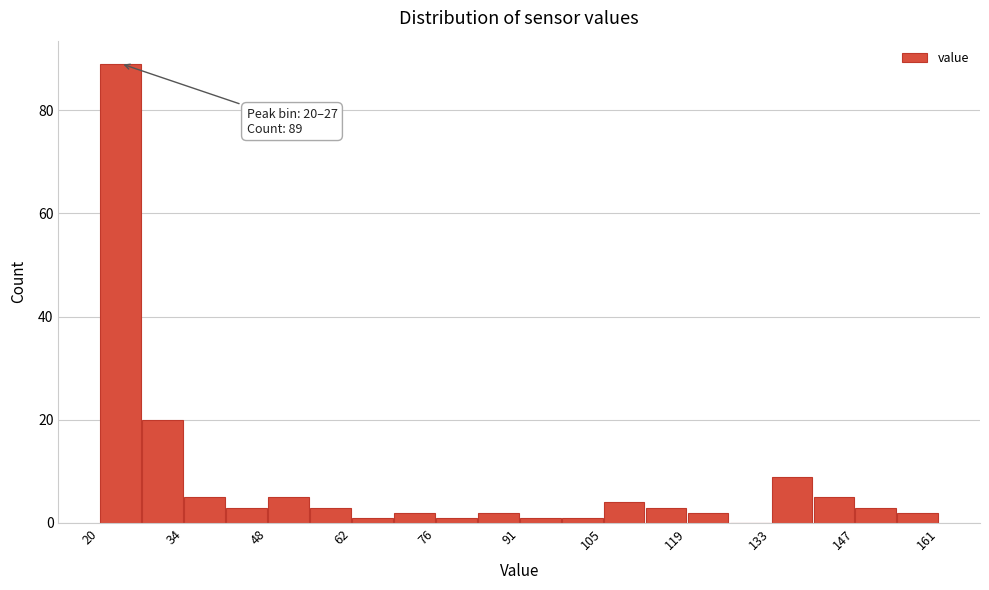

Around what value on the x-axis is the tallest bar? Give the approximate position of its centre, as read against the axis.

24